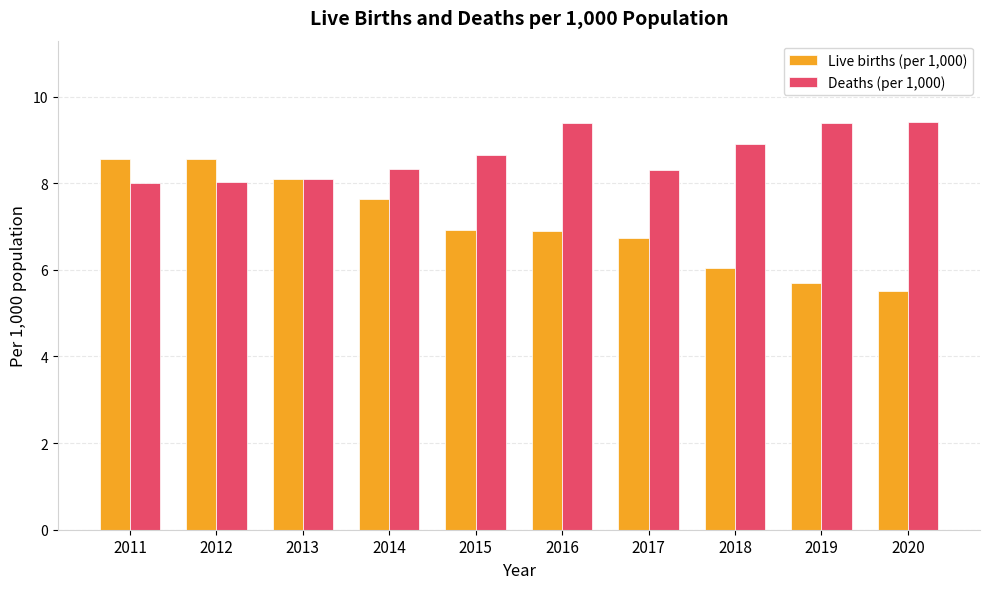

Which series has the largest total across all categories?

Deaths (per 1,000)